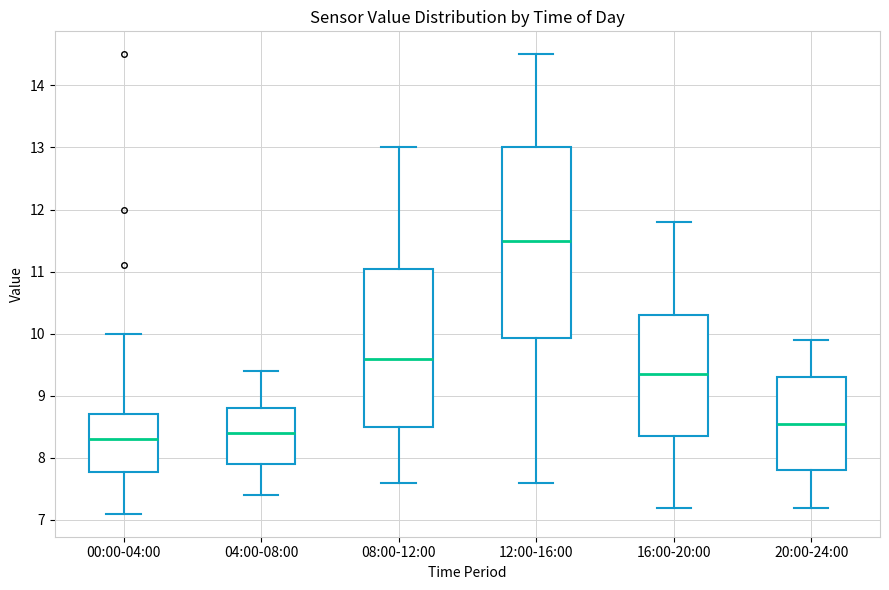

Reading left to right, transcribe this box plot: for each box, give where its median line is, the range the box spans, and where its two whiskers end, as read against the y-axis. The values are not printed on the chart, so give them approximately, as read against the axis.

00:00-04:00: median 8.3, box 7.8 to 8.7, whiskers 7.1 to 10.0
04:00-08:00: median 8.4, box 7.9 to 8.8, whiskers 7.4 to 9.4
08:00-12:00: median 9.6, box 8.5 to 11.1, whiskers 7.6 to 13.0
12:00-16:00: median 11.5, box 9.9 to 13.0, whiskers 7.6 to 14.5
16:00-20:00: median 9.4, box 8.4 to 10.3, whiskers 7.2 to 11.8
20:00-24:00: median 8.6, box 7.8 to 9.3, whiskers 7.2 to 9.9